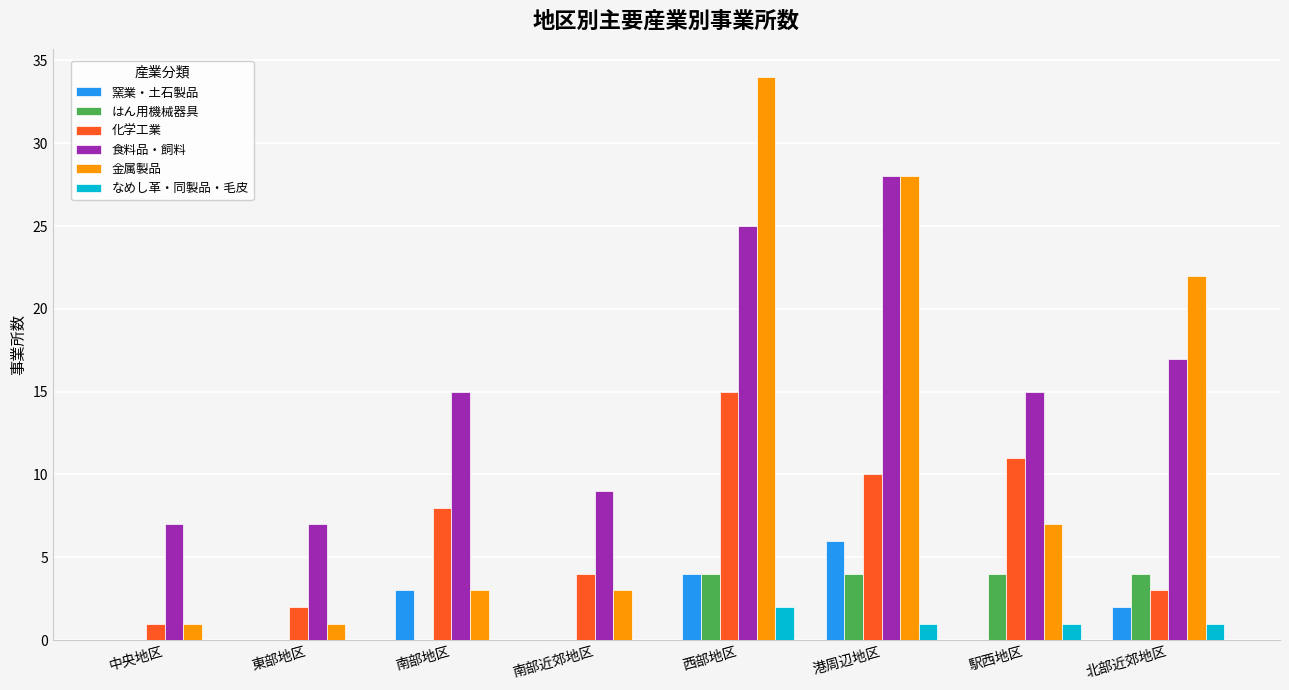

How many categories are shown in the chart?

8